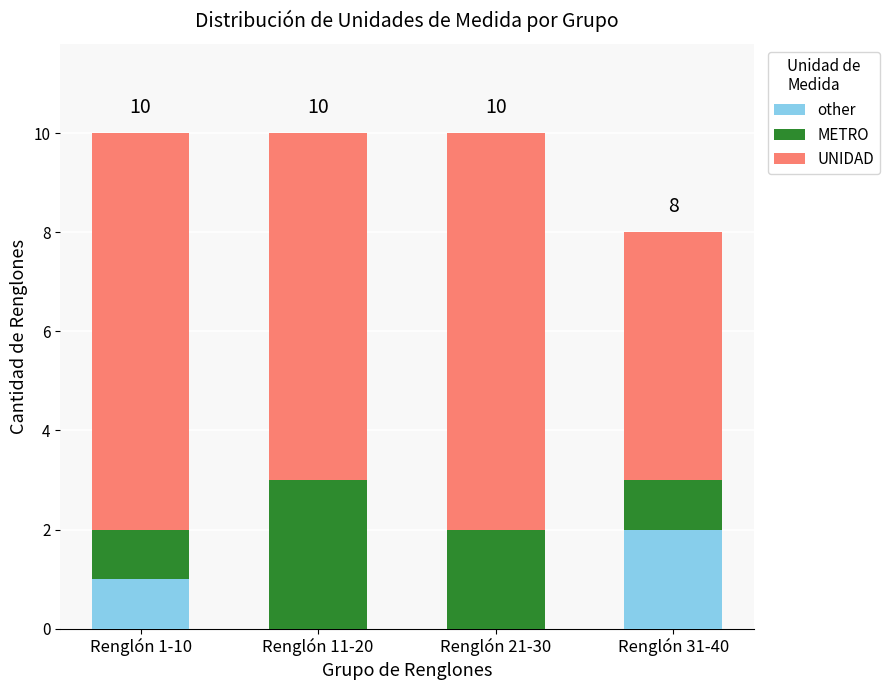

Which category has the highest value in the other series?

Renglón 31-40